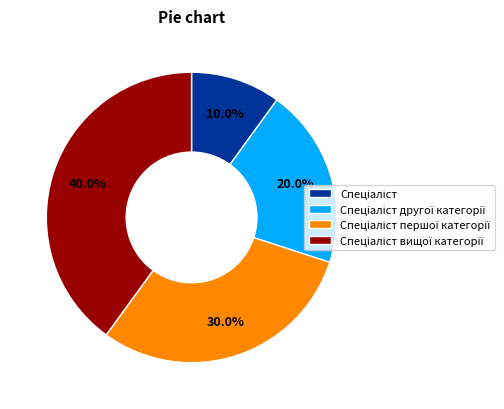

Does any single category account for the majority?

No